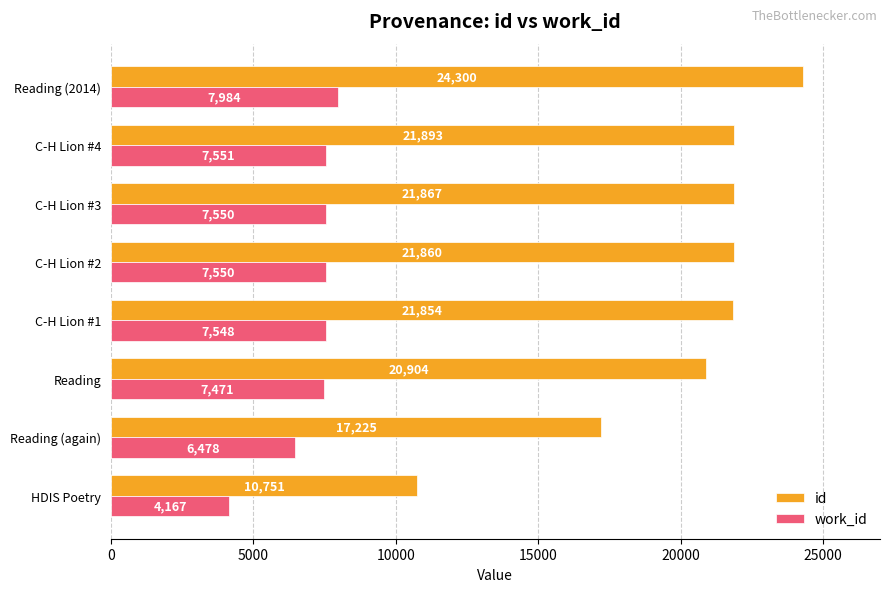

What is the average value of the id series?

20082